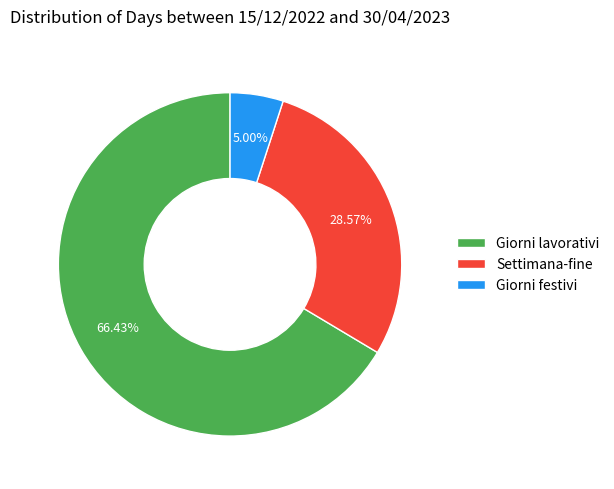

Approximately how many times larger is the value at Settimana-fine compared to Giorni festivi?

5.7